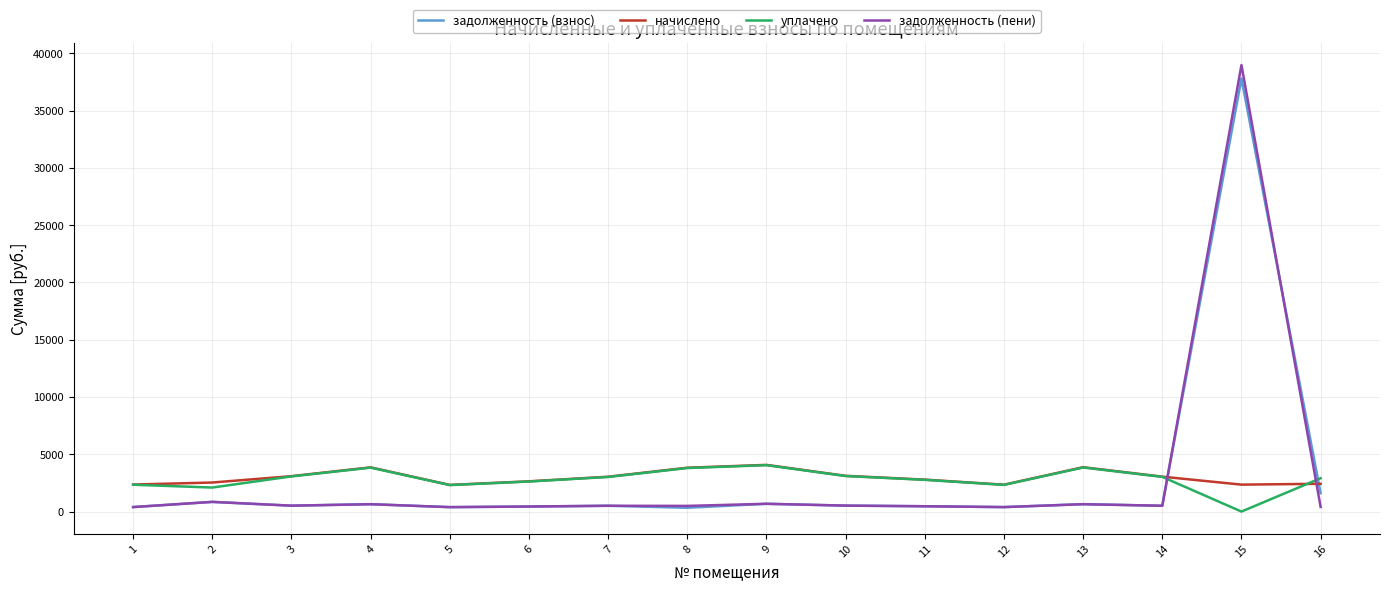

Which series has the largest range (max minus min)?

задолженность (пени)